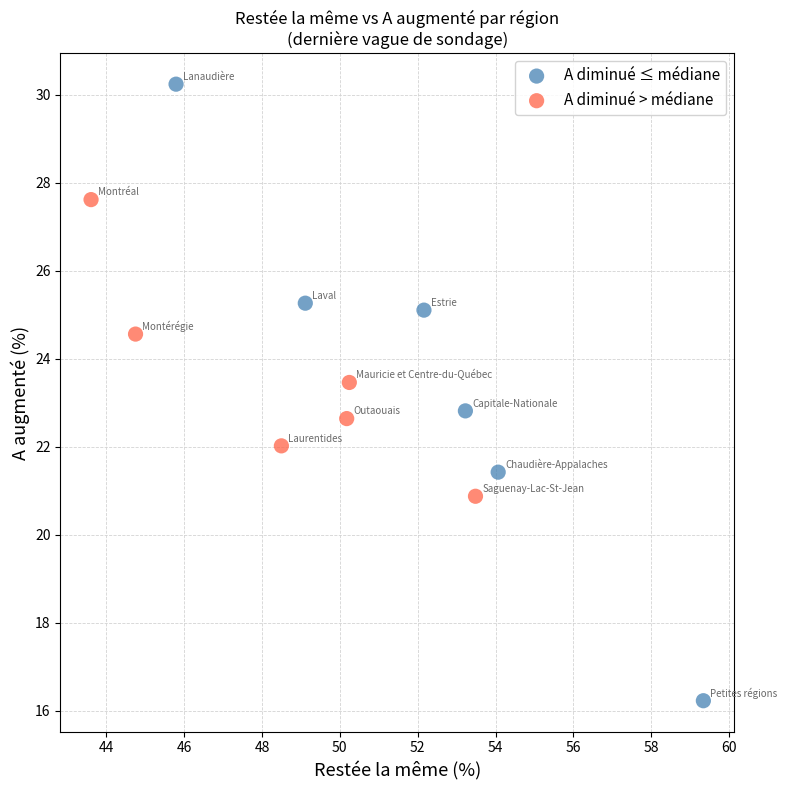

Which series has the widest spread of Y values?

A diminué ≤ médiane